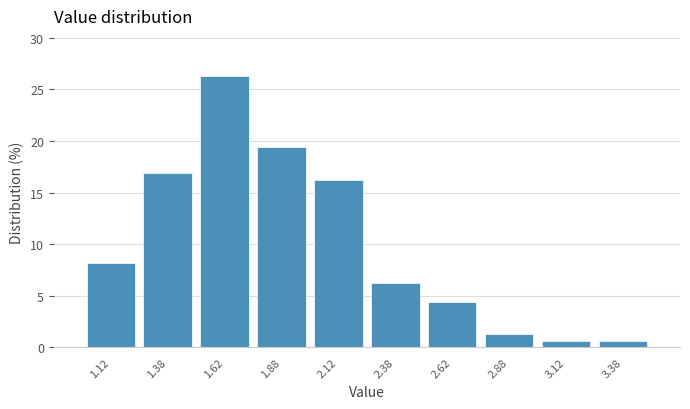

Over which range of the x-axis is the bar tallest?

1.50 to 1.75